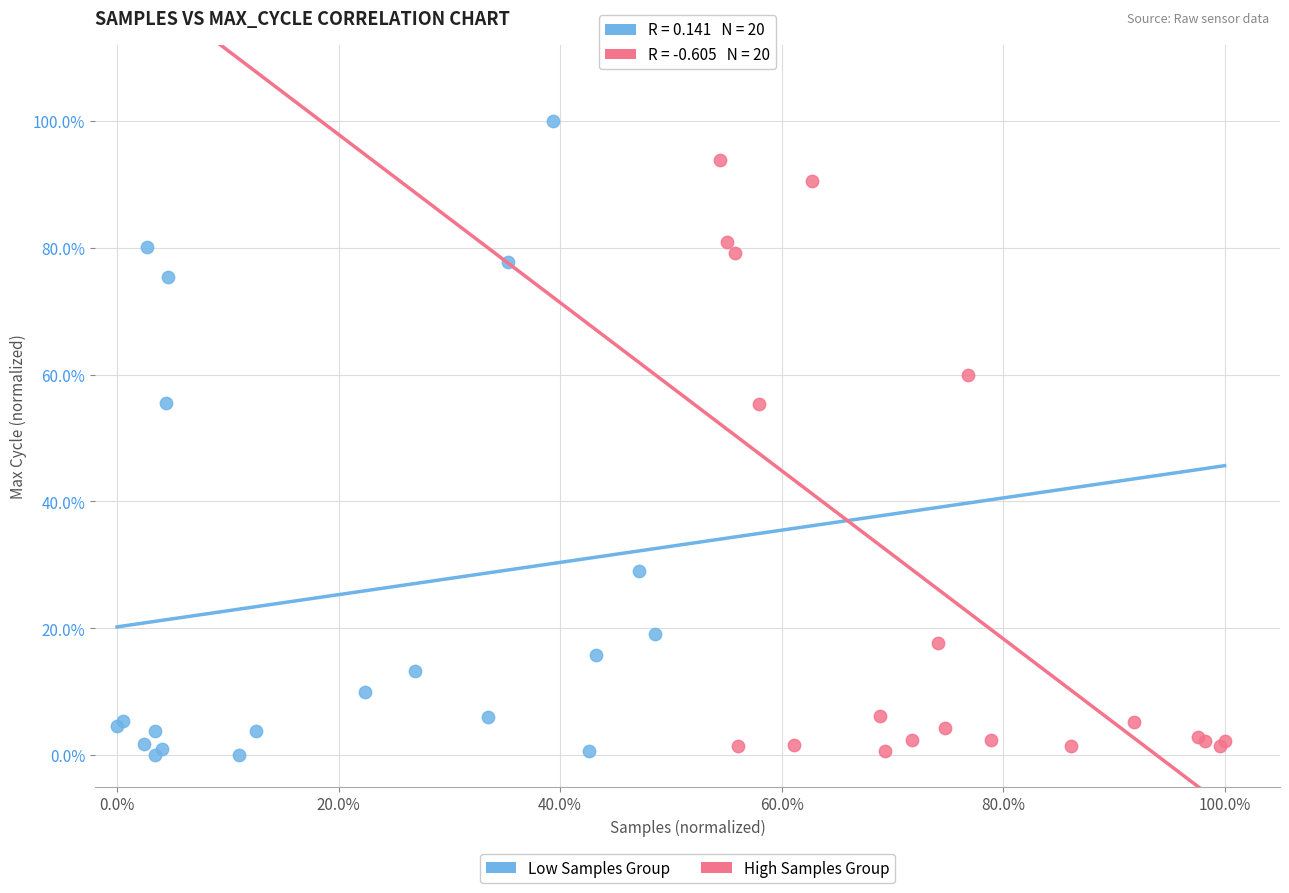

What are all the series names shown in the legend?

Low Samples Group, High Samples Group